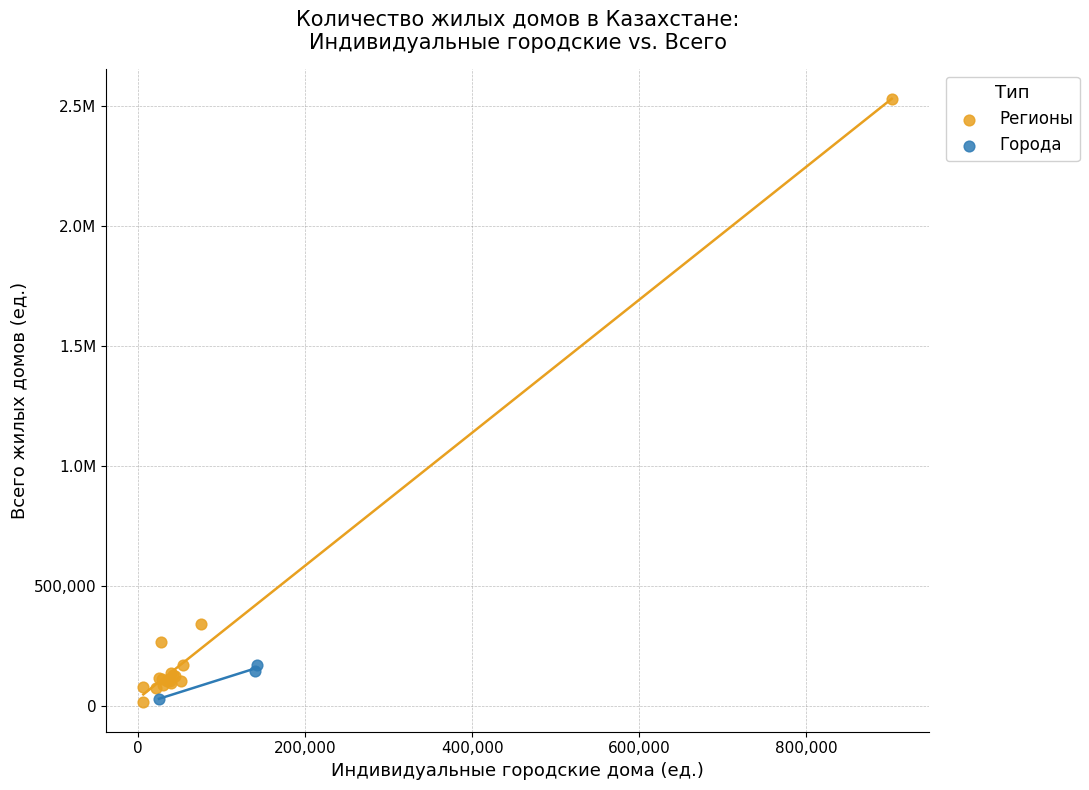

What are all the series names shown in the legend?

Регионы, Города